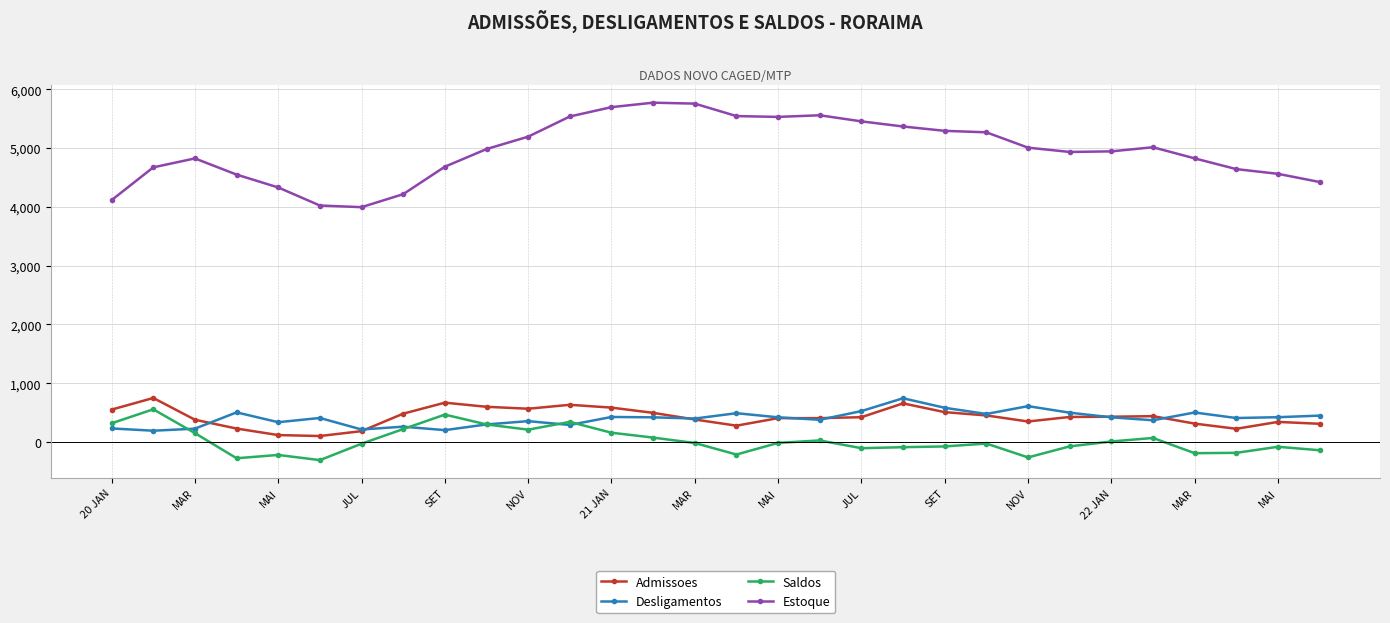

True or false: Admissoes and Estoque intersect in this chart.

False